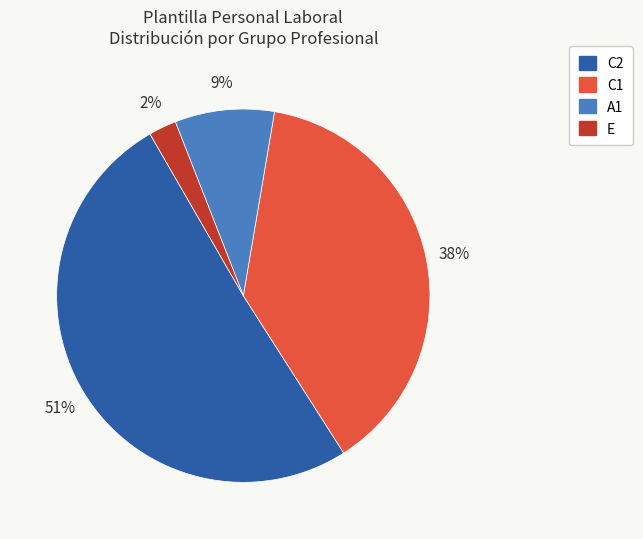

Is there any slice that represents more than half of the pie?

Yes